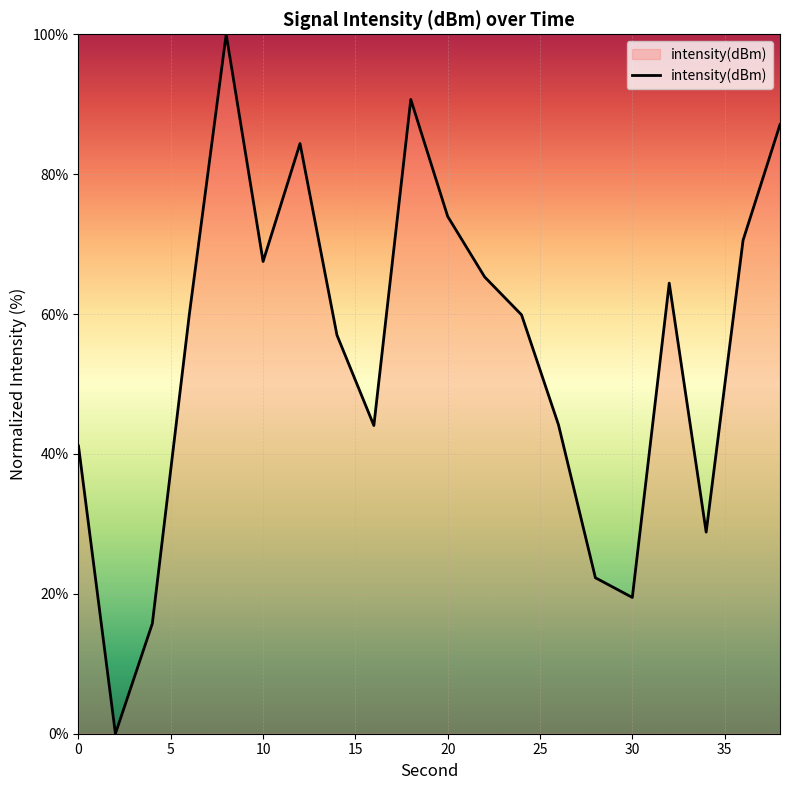

What is the maximum value shown in the chart?

100.0